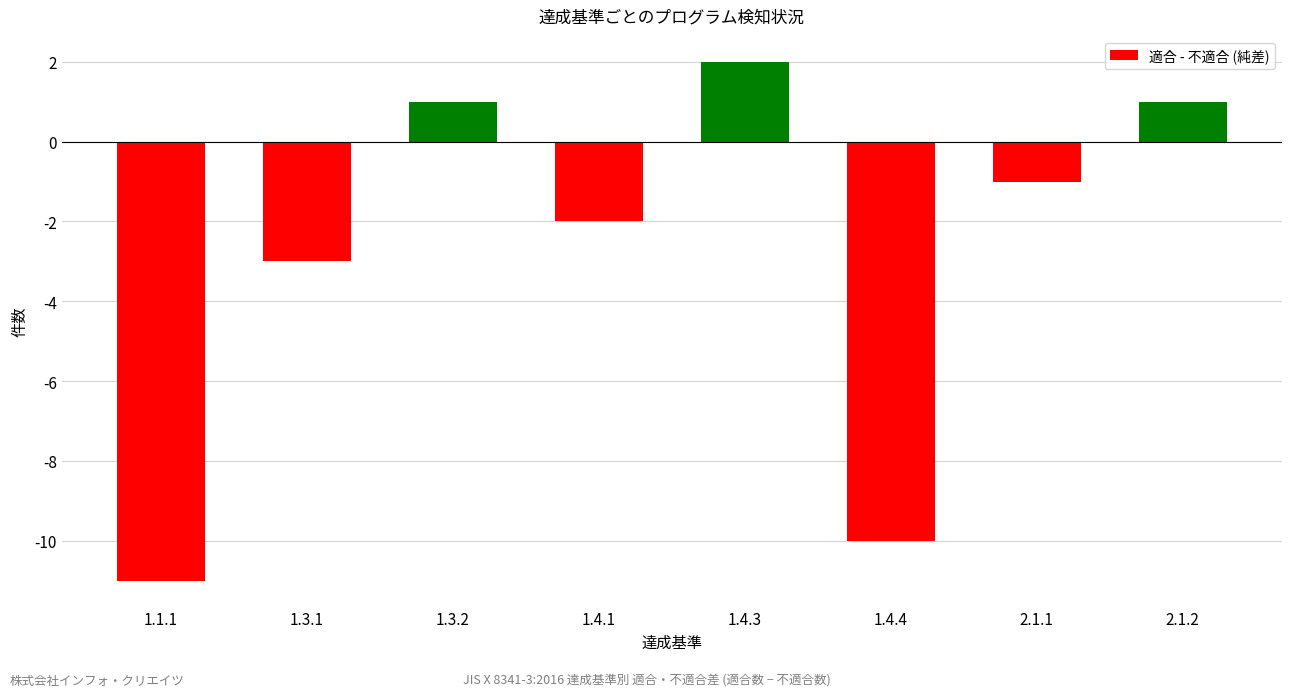

What is the difference between the second highest and minimum values?

12